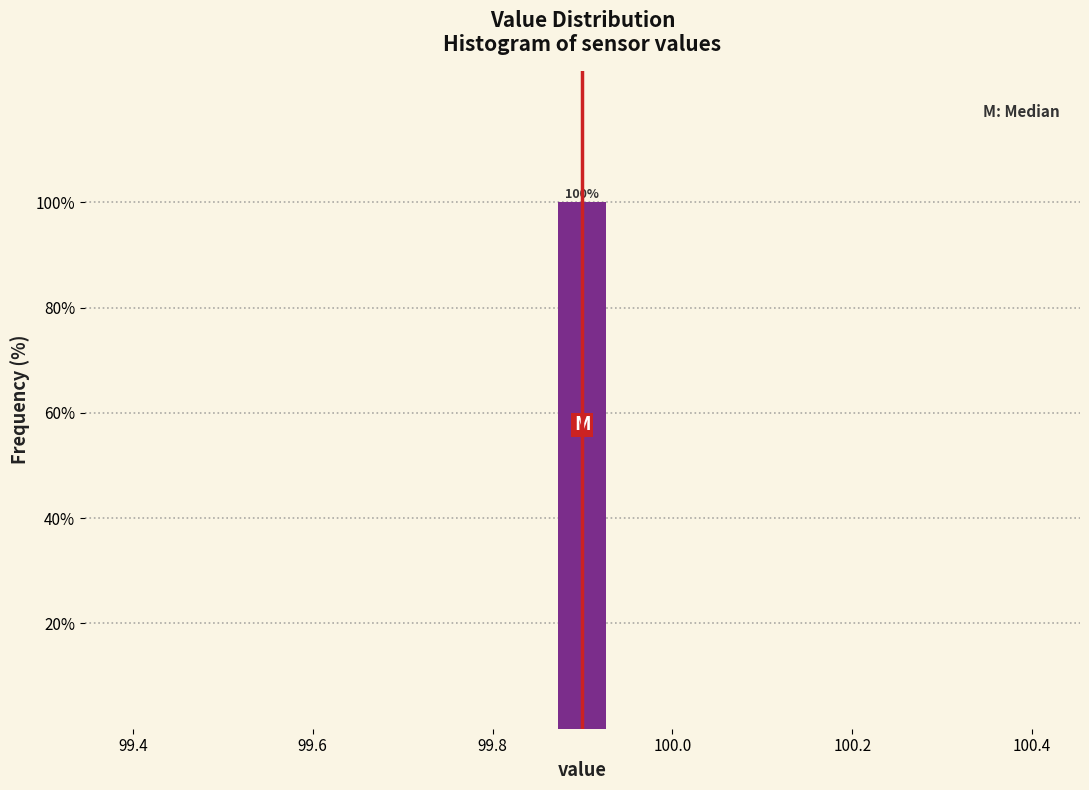

Around what value on the x-axis is the tallest bar? Give the approximate position of its centre, as read against the axis.

99.90